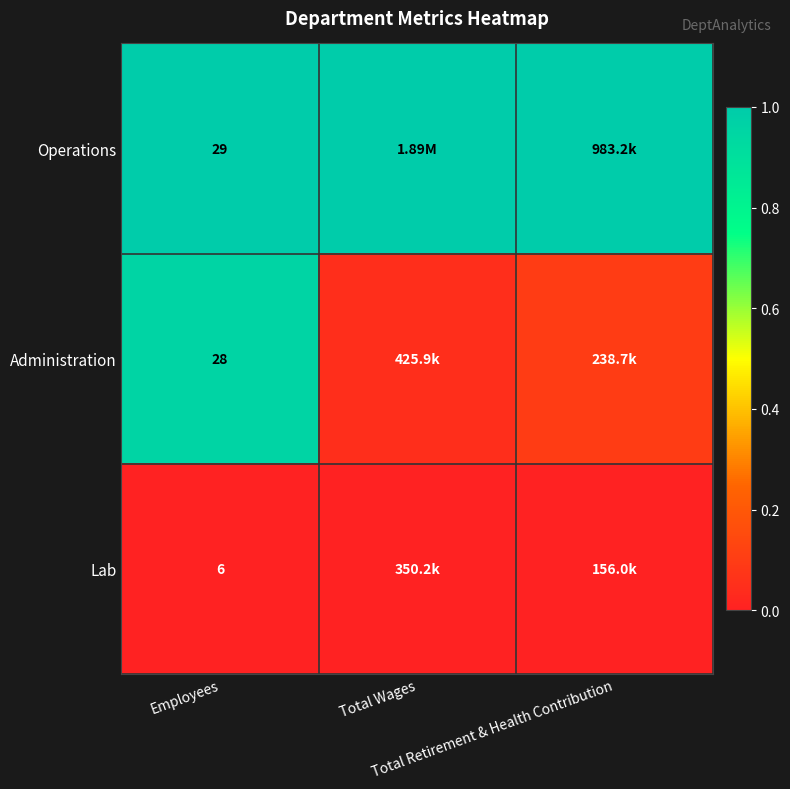

Rank the series by their average value, from highest to lowest.

Operations, Administration, Lab